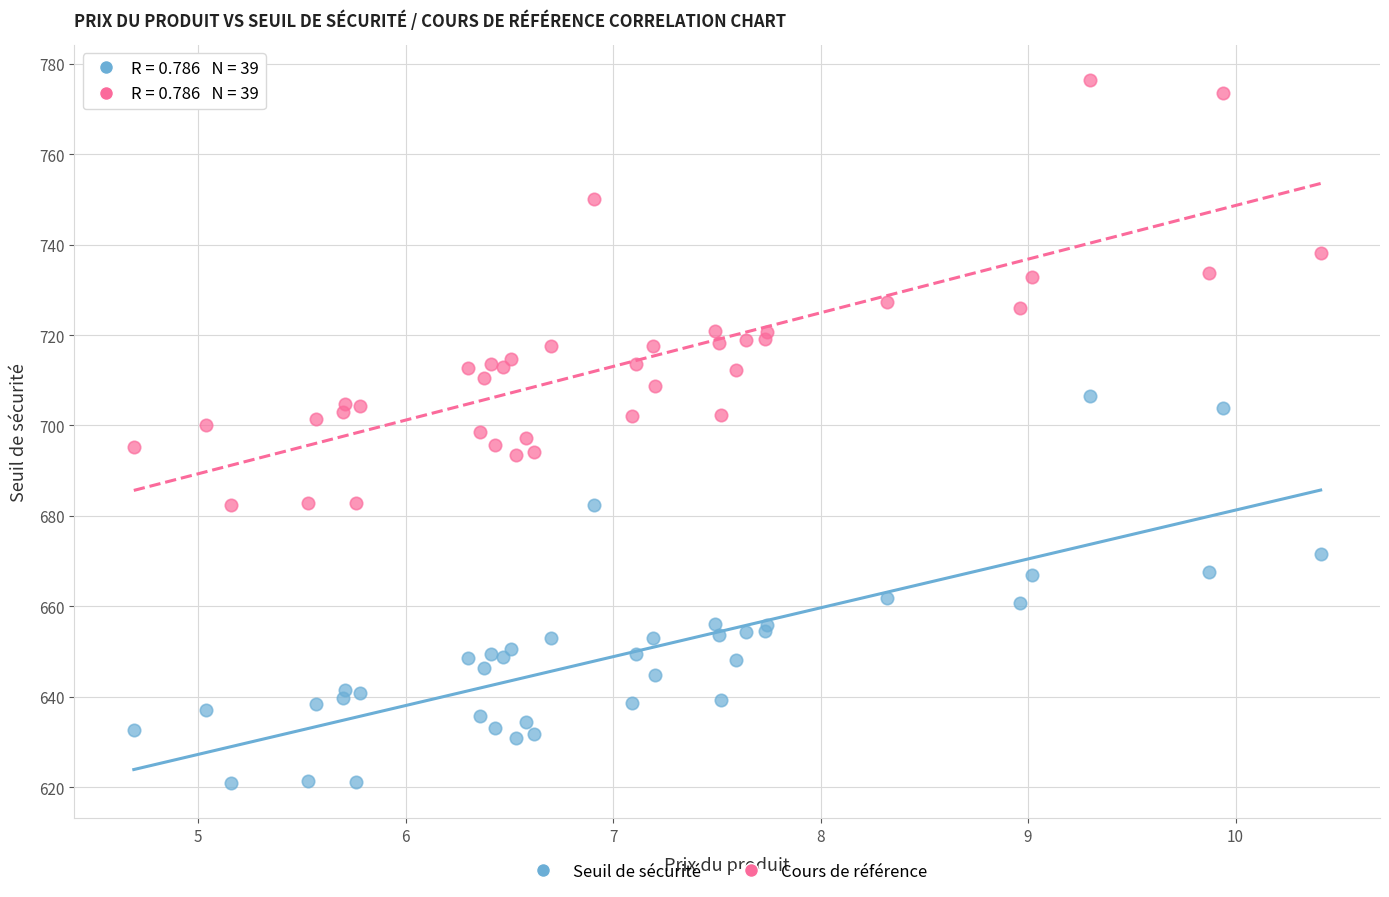

What are all the series names shown in the legend?

Seuil de sécurité, Cours de référence